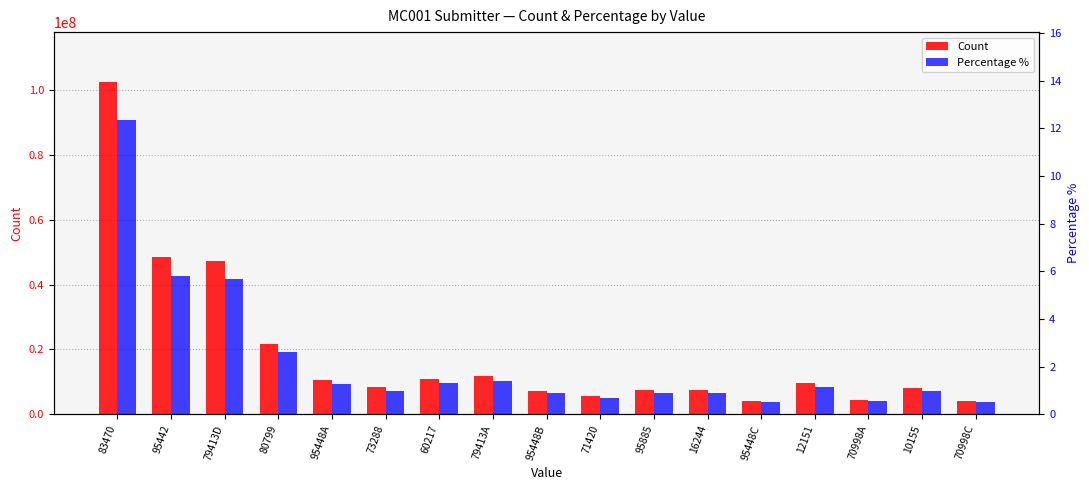

List the labels in order of Percentage % value, smallest first.

95448C, 70998C, 70998A, 71420, 95448B, 95885, 16244, 10155, 73288, 12151, 95448A, 60217, 79413A, 80799, 79413D, 95442, 83470